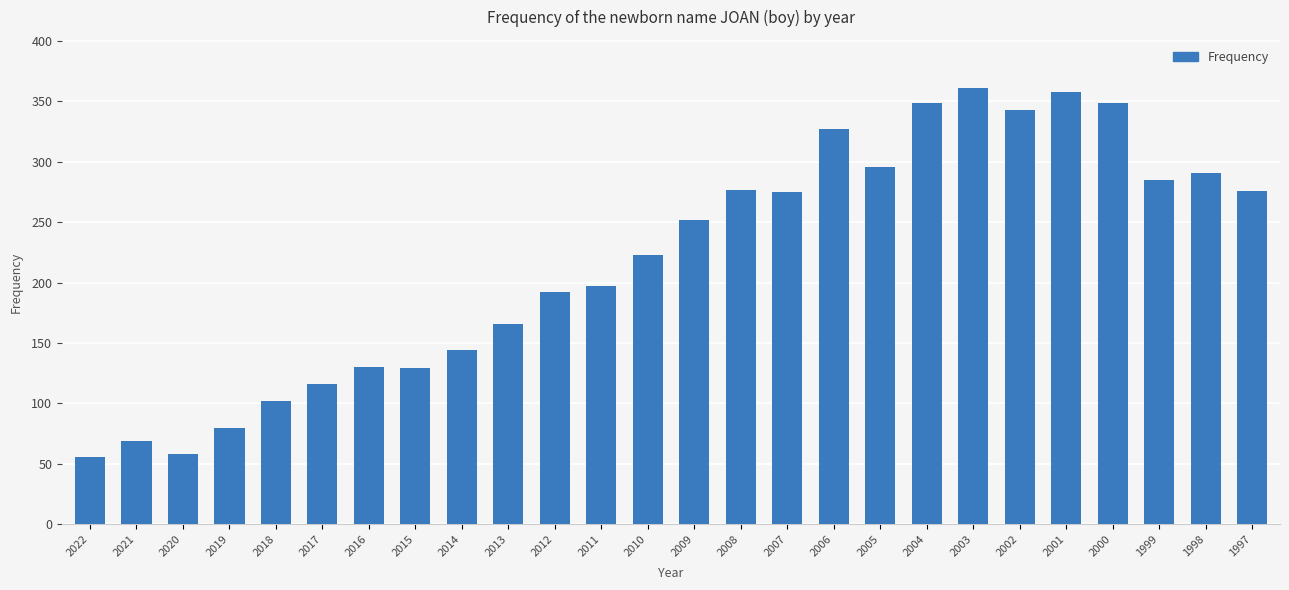

Are the bars horizontal?

No